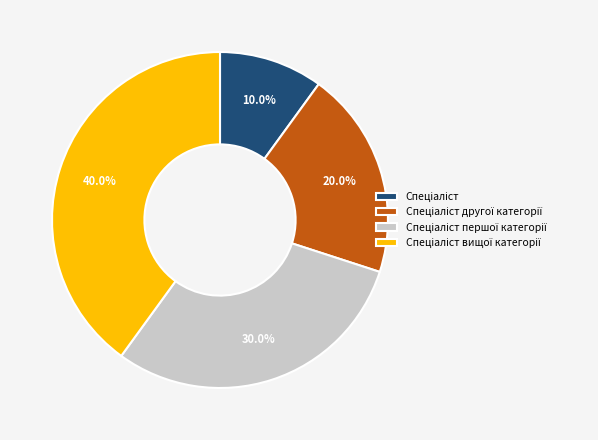

Does any single category account for the majority?

No